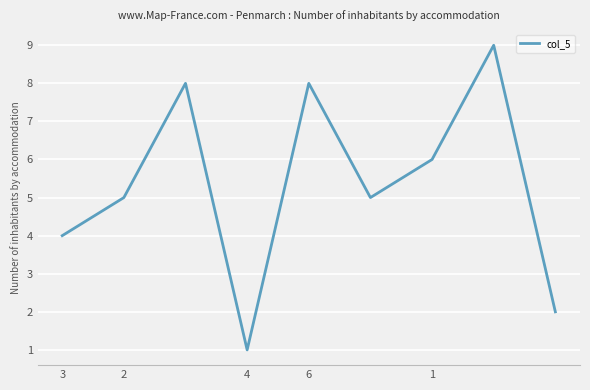

How many lines are shown in the chart?

1